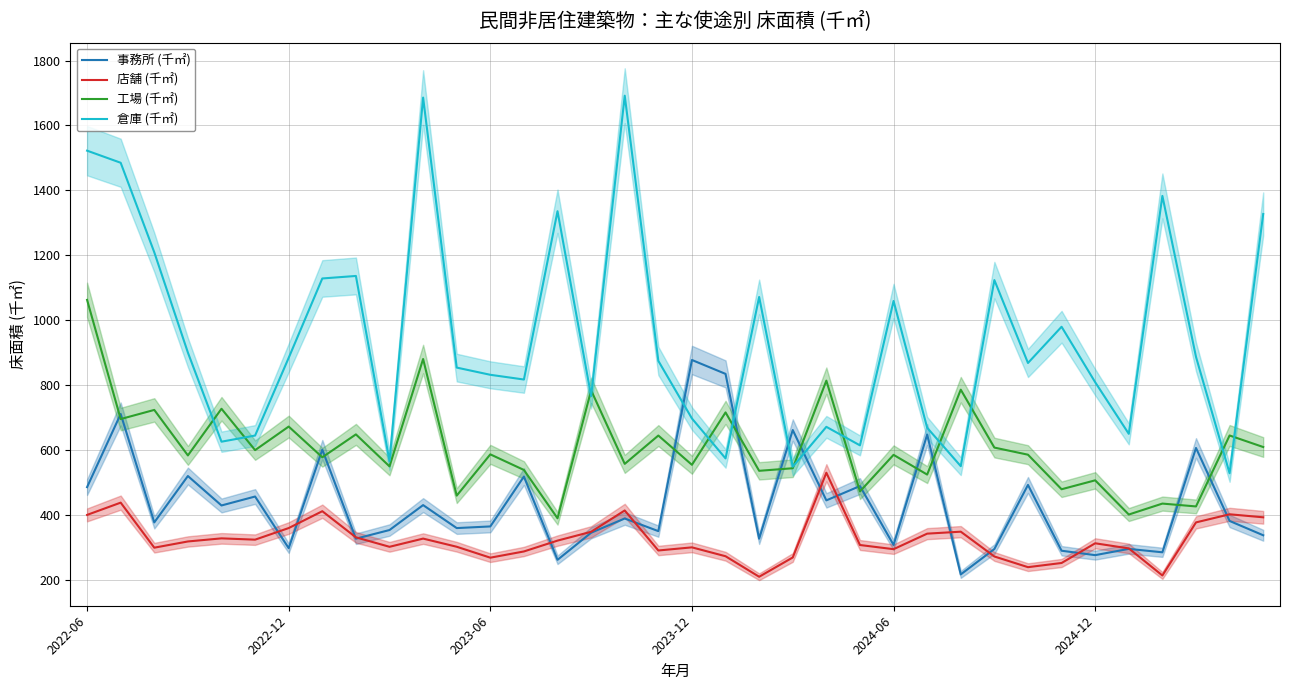

Reading left to right, list all the values displayed in this chart.

事務所 (千㎡): 484.9	710.5	376.2	519.2	428.4	456.0	296.7	600.4	326.0	352.7	429.6	358.7	363.8	517.6	260.8	344.4	388.2	349.3	876.9	834.1	325.9	661.0	444.1	488.3	306.7	647.0	215.9	294.2	491.8	288.9	275.3	294.6	284.0	605.8	380.7	336.6
店舗 (千㎡): 399.3	437.2	298.3	317.4	327.0	323.0	358.8	410.7	330.2	301.0	326.3	301.1	267.4	286.6	320.1	347.2	413.0	289.6	299.3	271.9	208.6	268.1	529.3	306.5	293.7	341.5	347.6	271.1	238.2	251.1	311.8	296.1	212.6	376.2	401.2	391.9
工場 (千㎡): 1062.2	694.8	723.0	582.7	726.6	599.0	671.7	577.0	647.6	548.9	879.9	458.8	586.0	537.9	388.9	783.4	556.7	644.0	553.7	715.3	535.3	543.2	813.2	471.7	584.5	523.7	785.4	606.9	584.9	478.4	505.9	400.5	434.2	425.4	644.1	608.6
倉庫 (千㎡): 1522.3	1485.0	1208.9	899.9	625.0	644.0	883.6	1128.3	1136.0	565.0	1685.9	853.5	831.3	816.7	1335.7	765.4	1691.7	874.2	696.6	573.5	1071.2	547.9	670.8	613.7	1058.9	668.0	549.6	1123.3	867.7	979.4	808.4	649.3	1382.8	886.6	527.7	1327.1